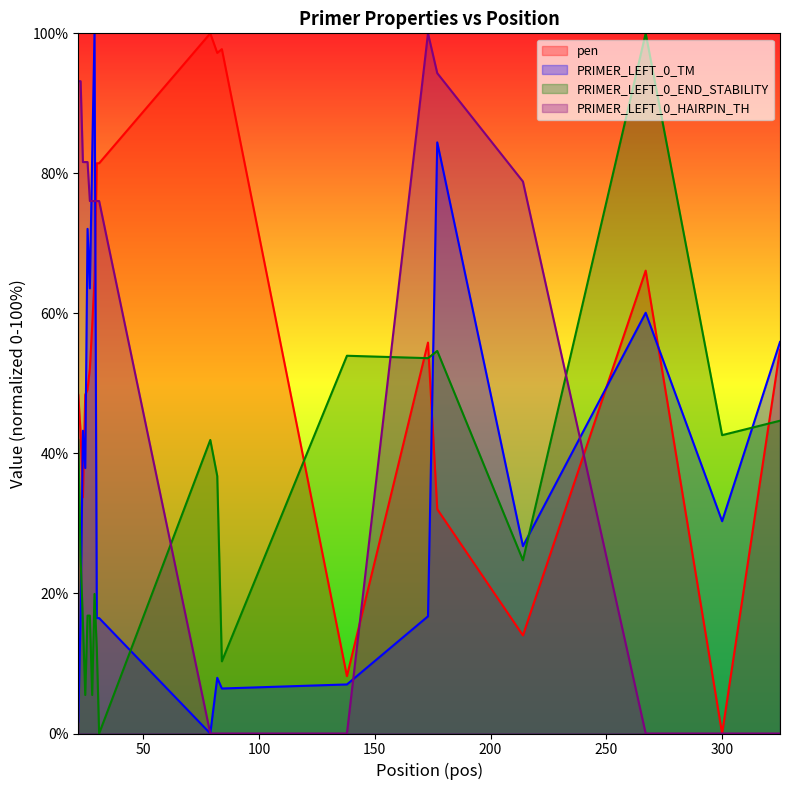

At which label does PRIMER_LEFT_0_HAIRPIN_TH reach its minimum?

79